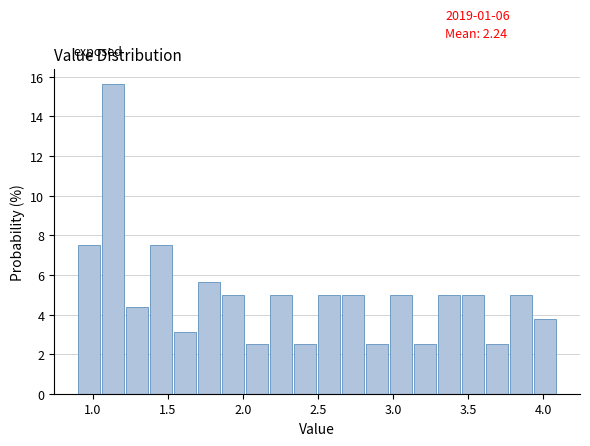

Around what value on the x-axis is the tallest bar? Give the approximate position of its centre, as read against the axis.

1.15